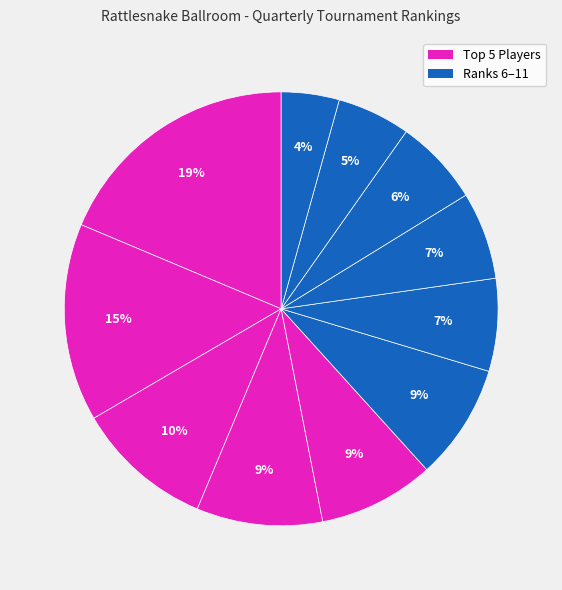

Which slice is the largest?

Johnson, Barry